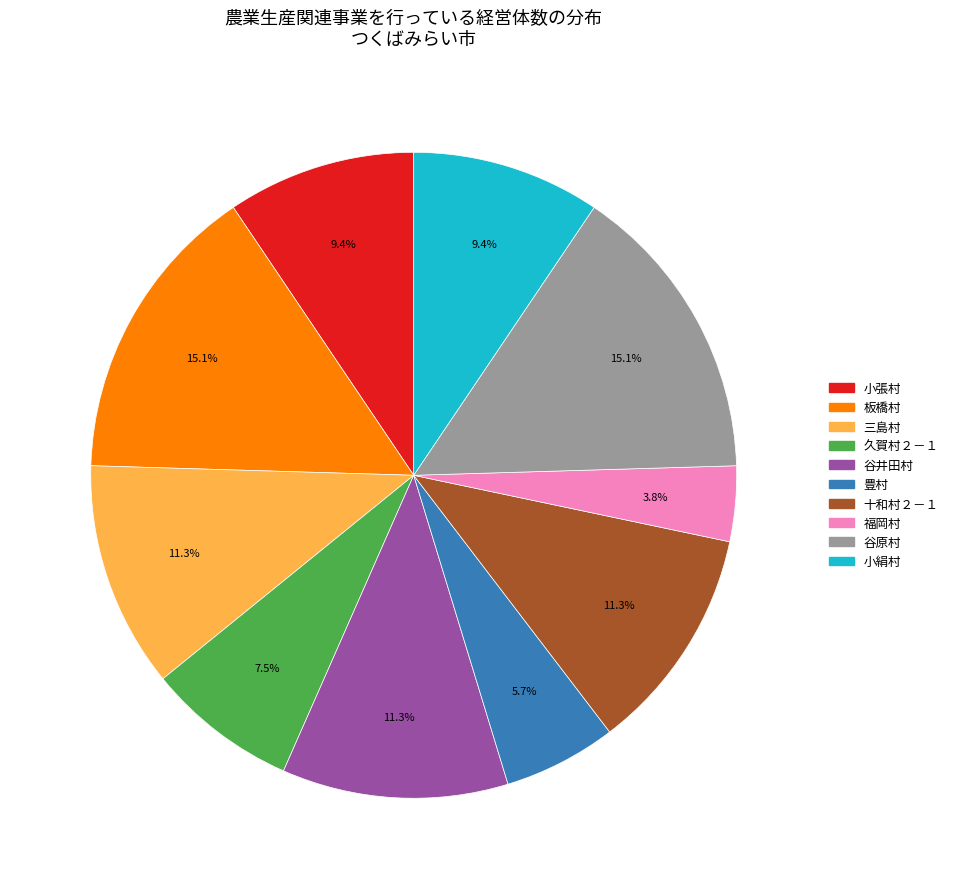

Between 久賀村２－１ and 板橋村, which is larger?

板橋村